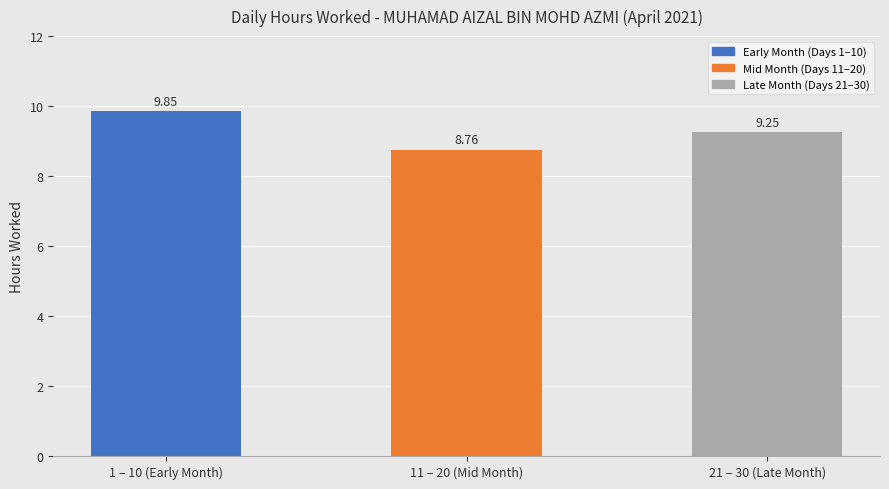

What is the ratio of the value at 1 – 10 (Early Month) to the value at 21 – 30 (Late Month)?

1.1